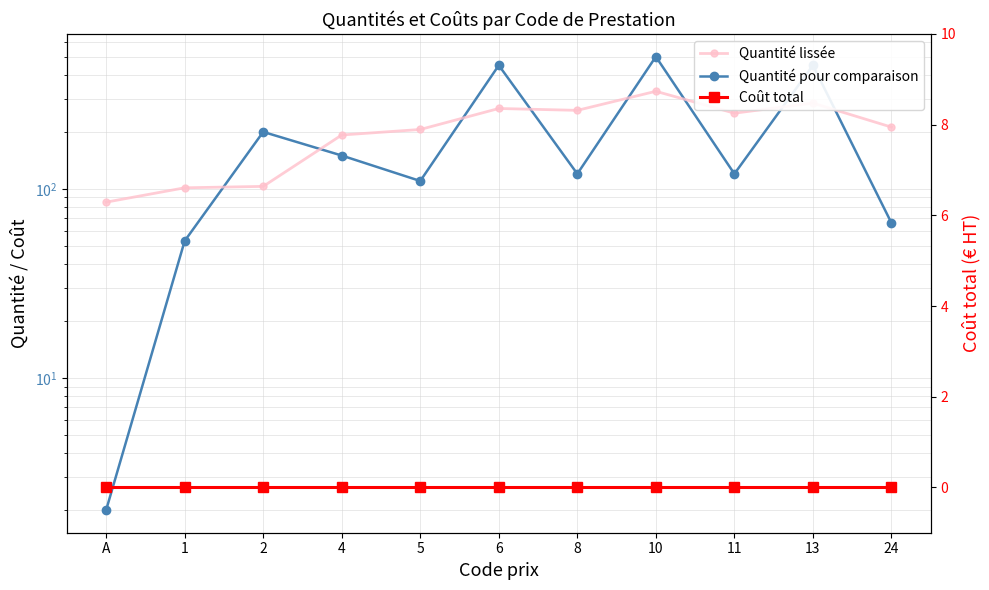

What is the label of the 4th point from the left?

4